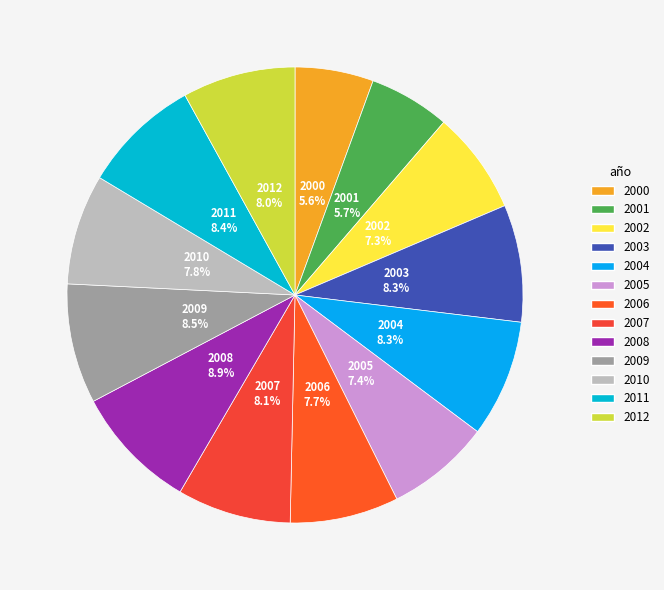

Is 2009 the majority of the pie?

No